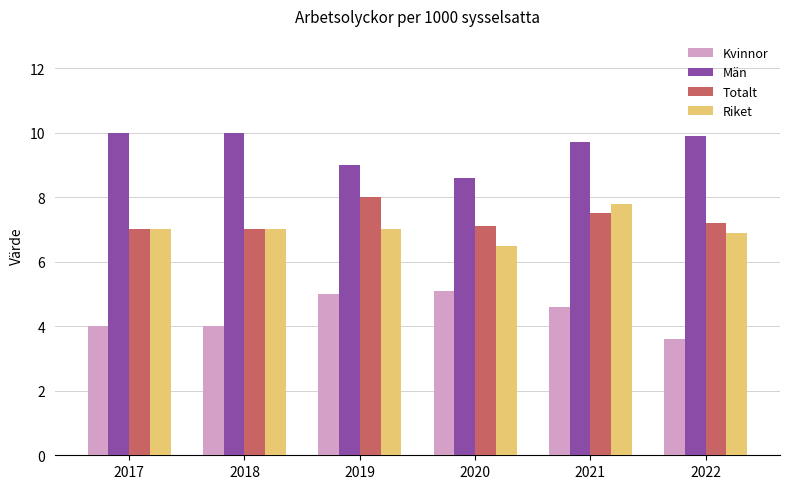

Does the chart contain stacked bars?

No